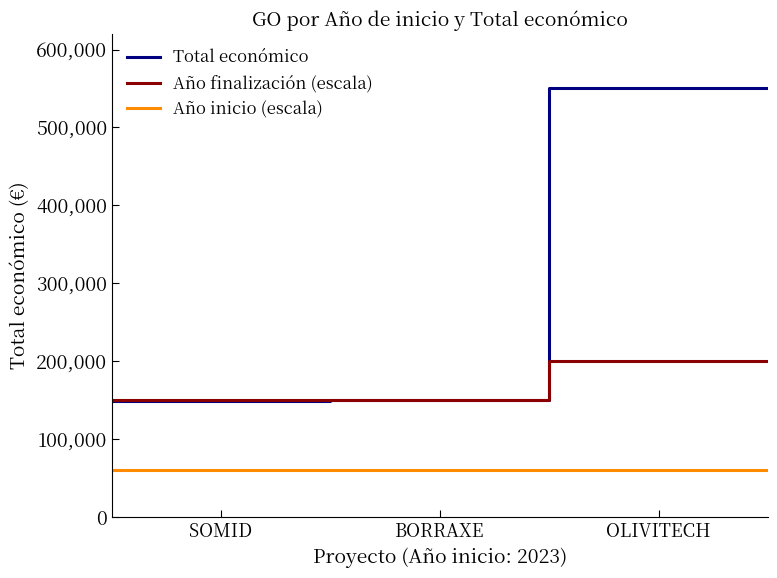

What is the sum of all Año finalización (escala) values?

700000